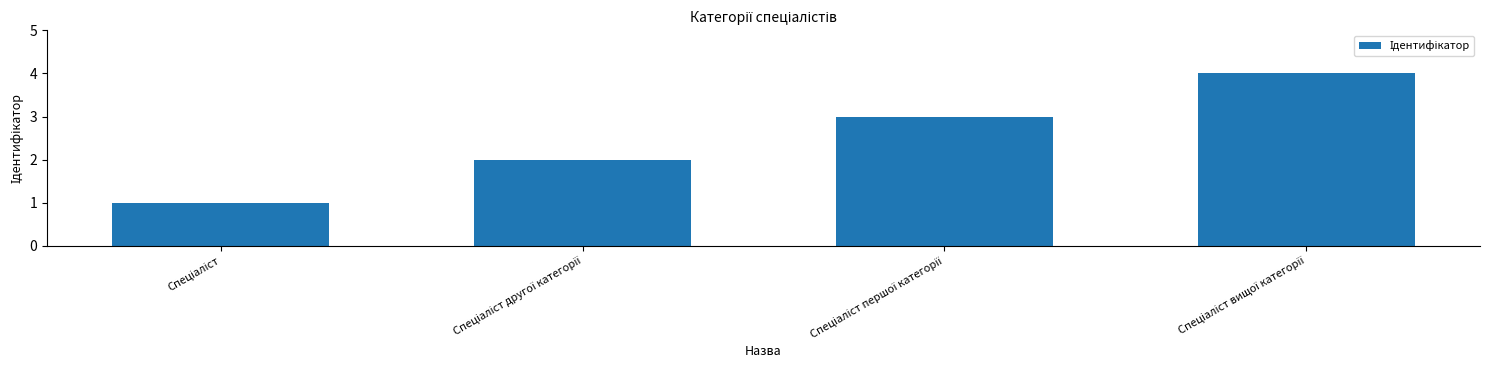

How many categories are shown in the chart?

4